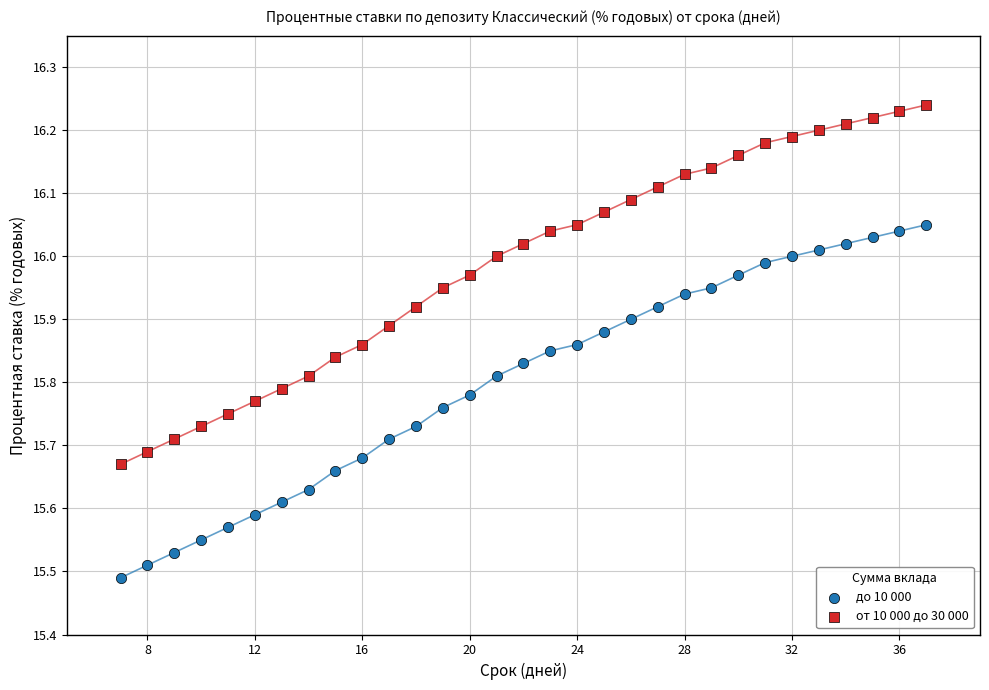

Which series has the largest Y range (max minus min)?

от 10 000 до 30 000